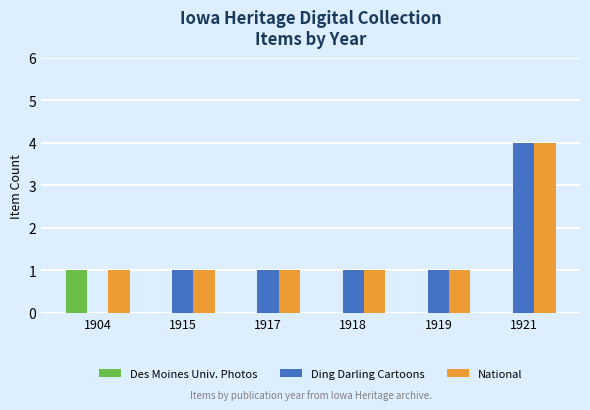

What is the greatest value displayed?

4